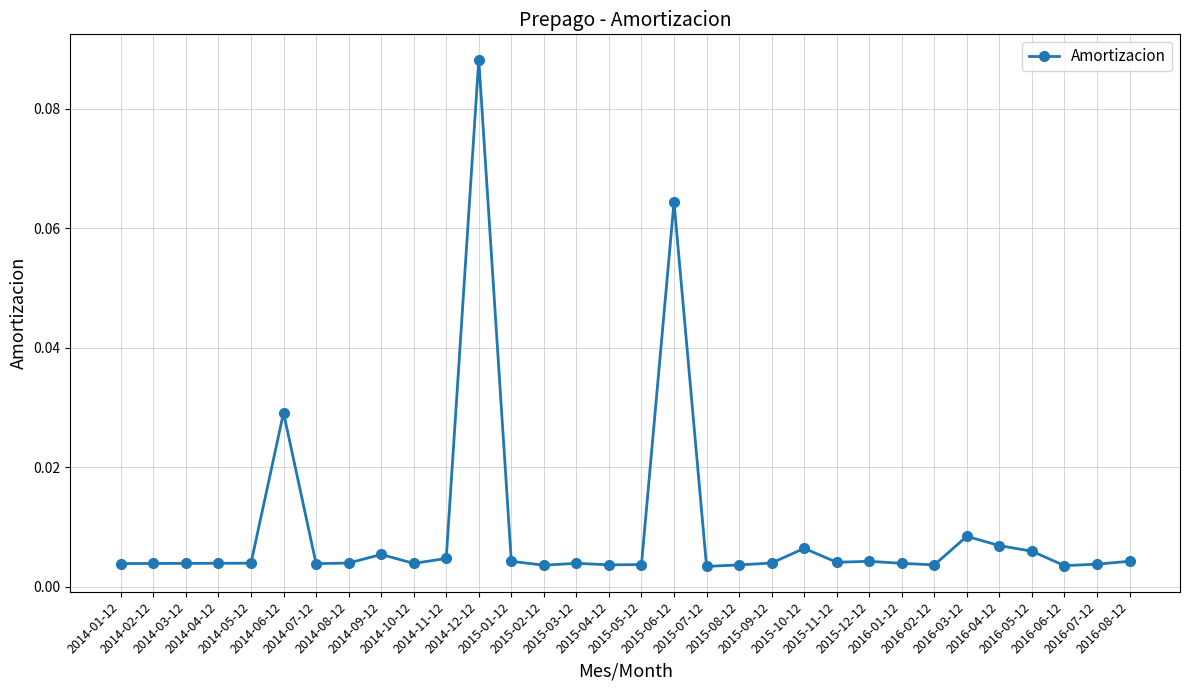

Is it true that the value at 2015-07-12 is 0.0?

False